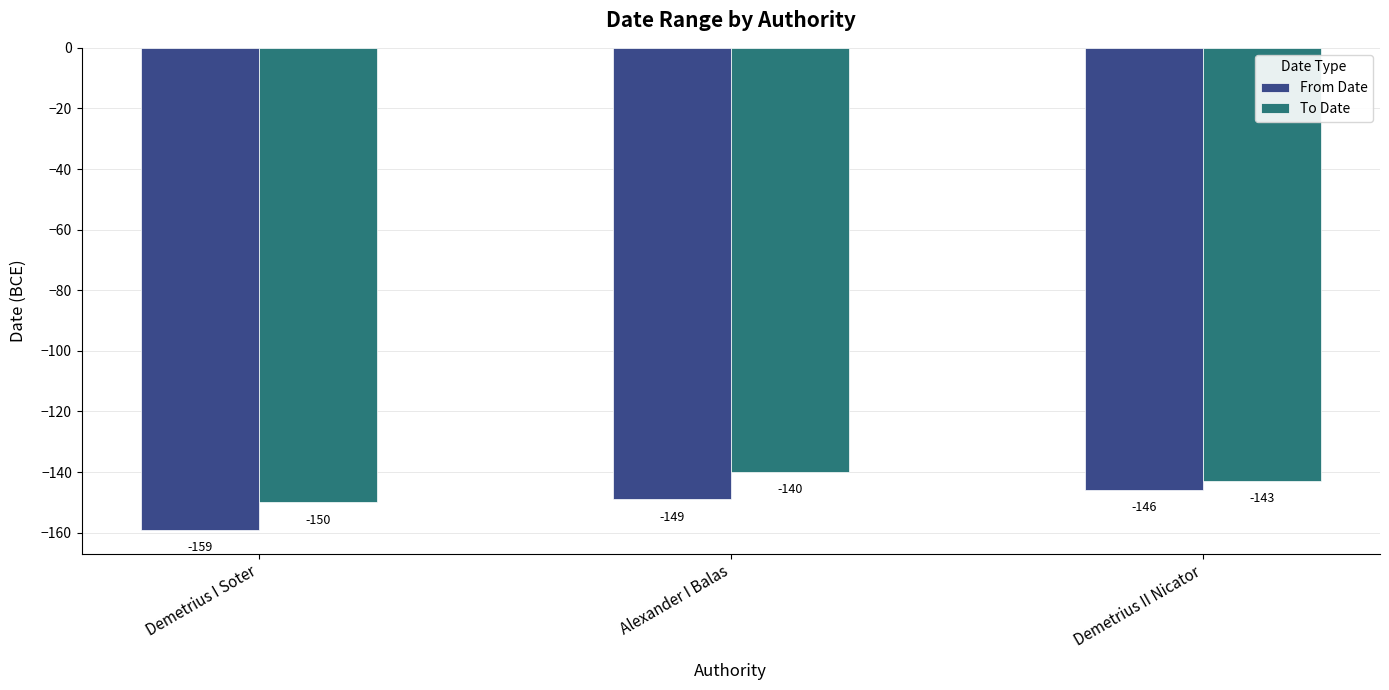

What are all the series names shown in the legend?

From Date, To Date